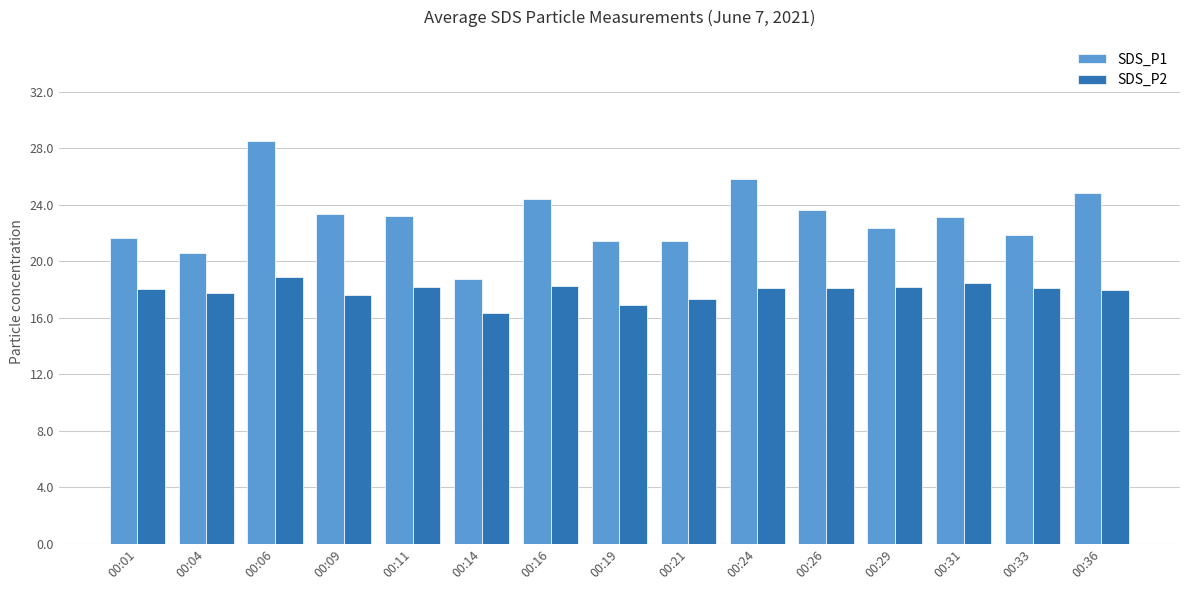

What is the sum of the SDS_P2 values at 00:29 and 00:09?

35.8